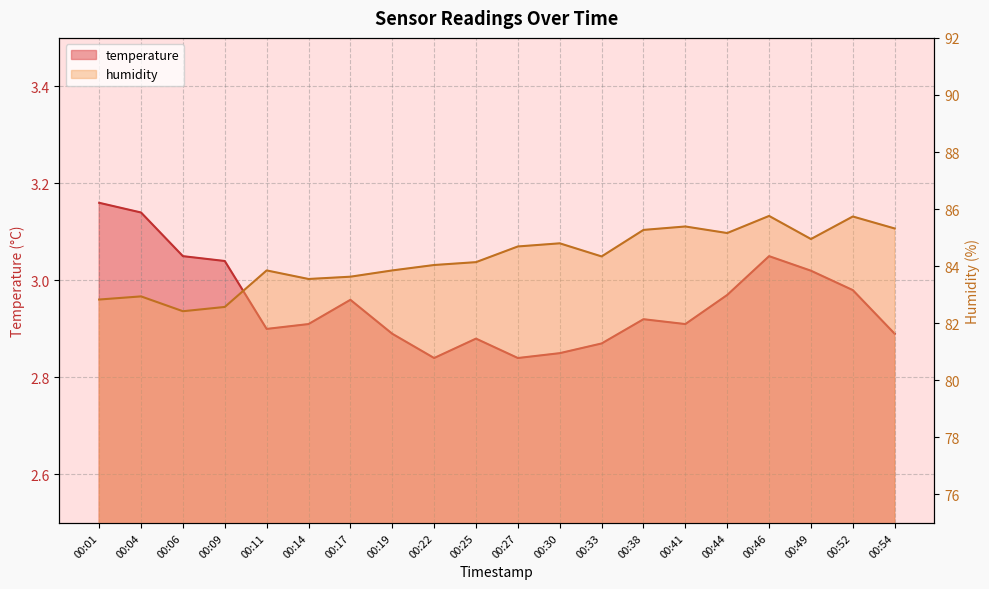

The value of temperature at 00:25 is 3.8. True or false?

False